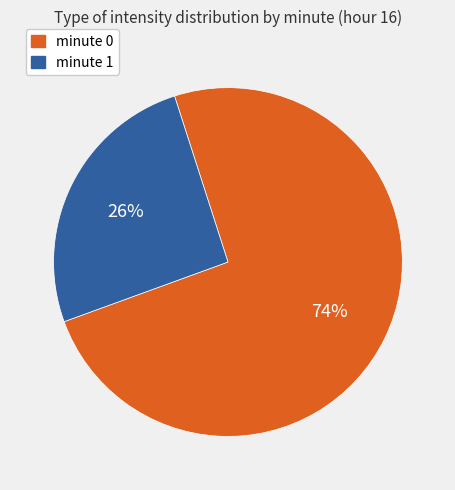

The minute 1 slice represents 26% of the pie. True or false?

True